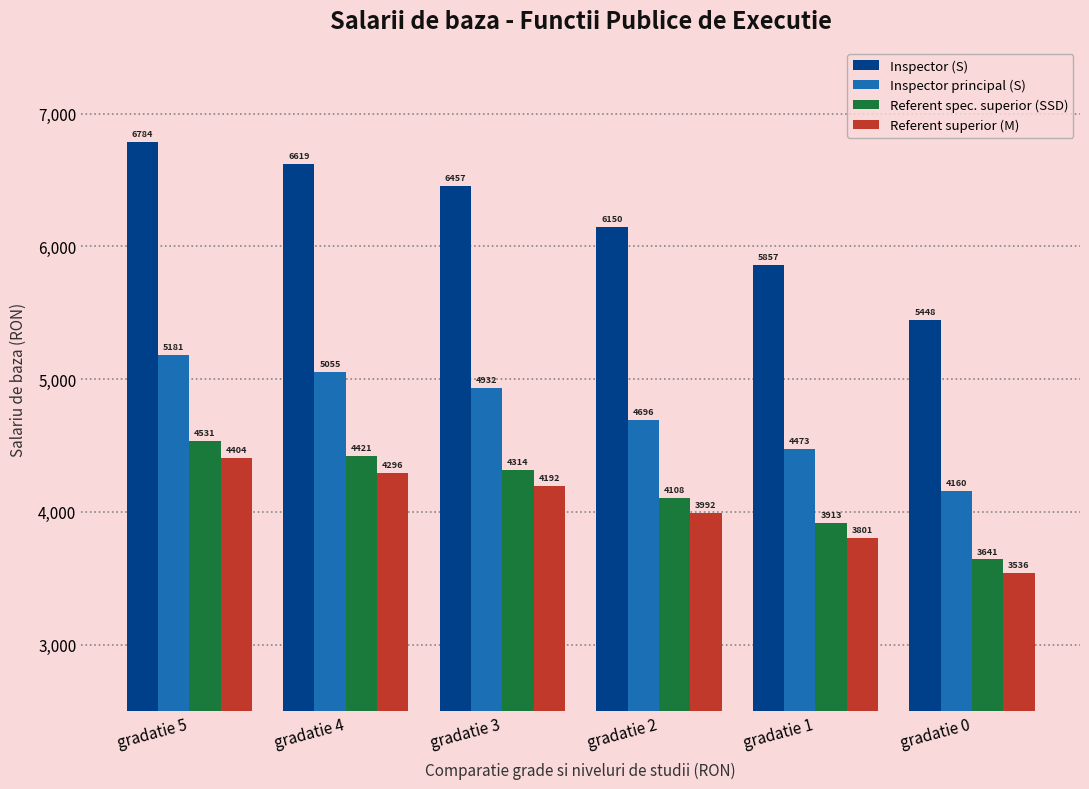

What is the difference between the maximum and second lowest values in the Inspector principal (S) series?

708